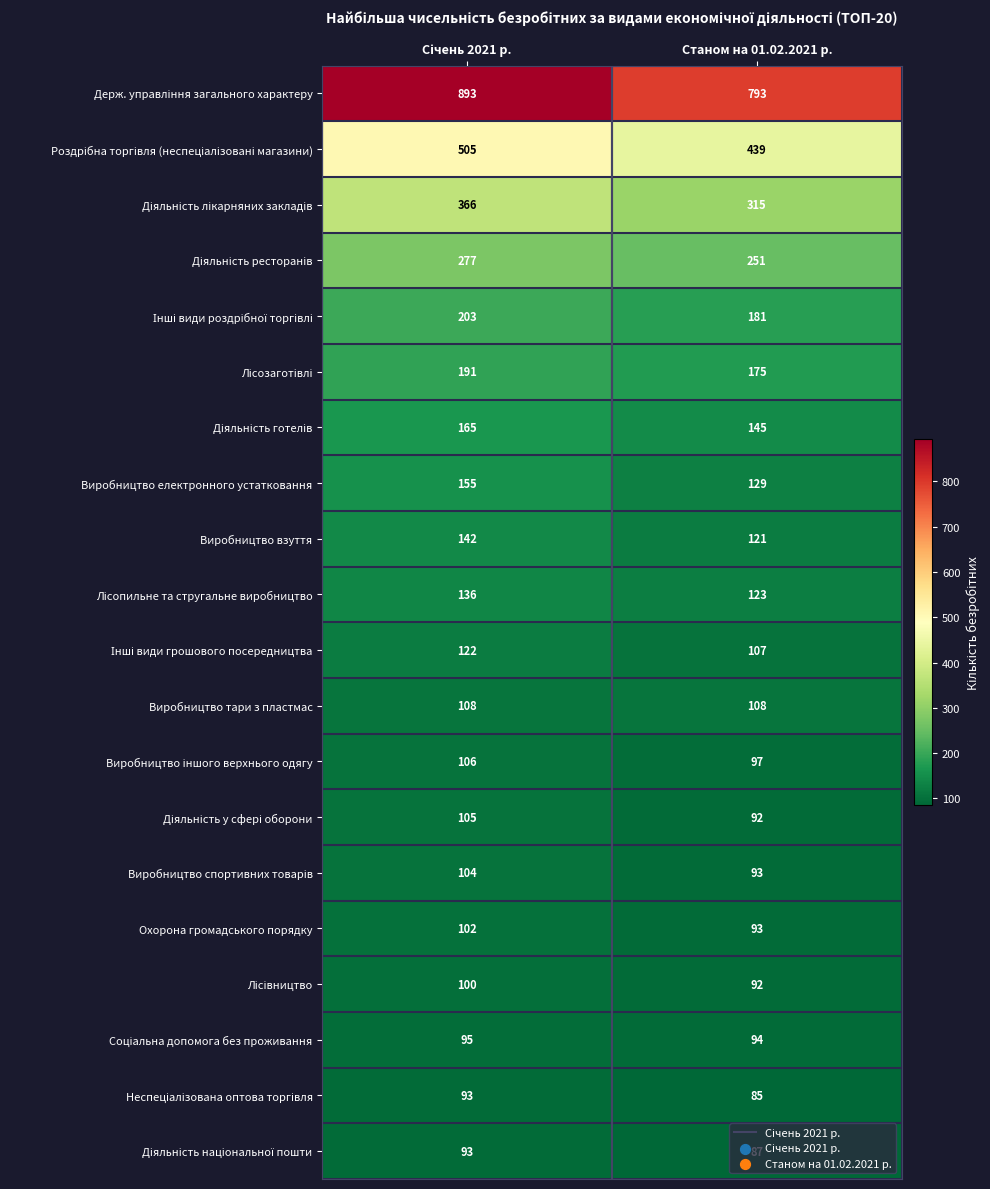

At how many categories does at least one series exceed 396?

2